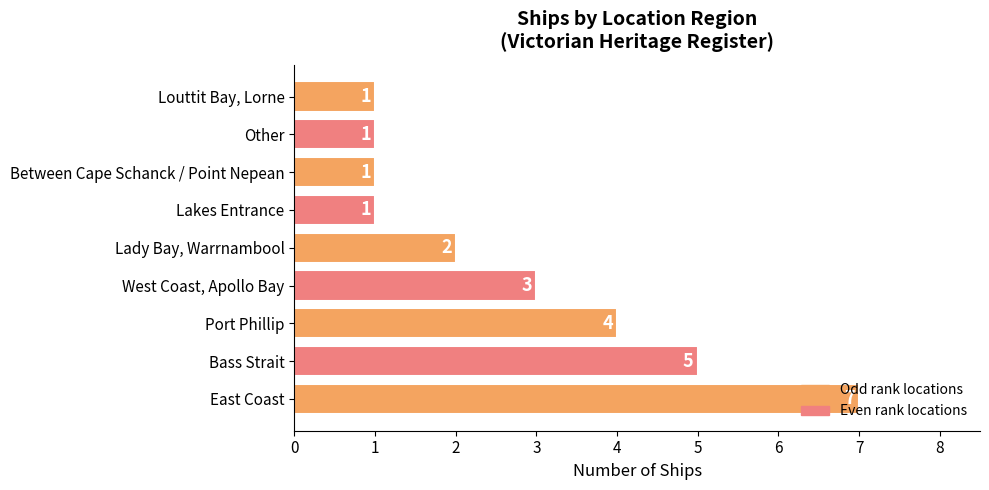

Count the values in the range 1 to 4.

7